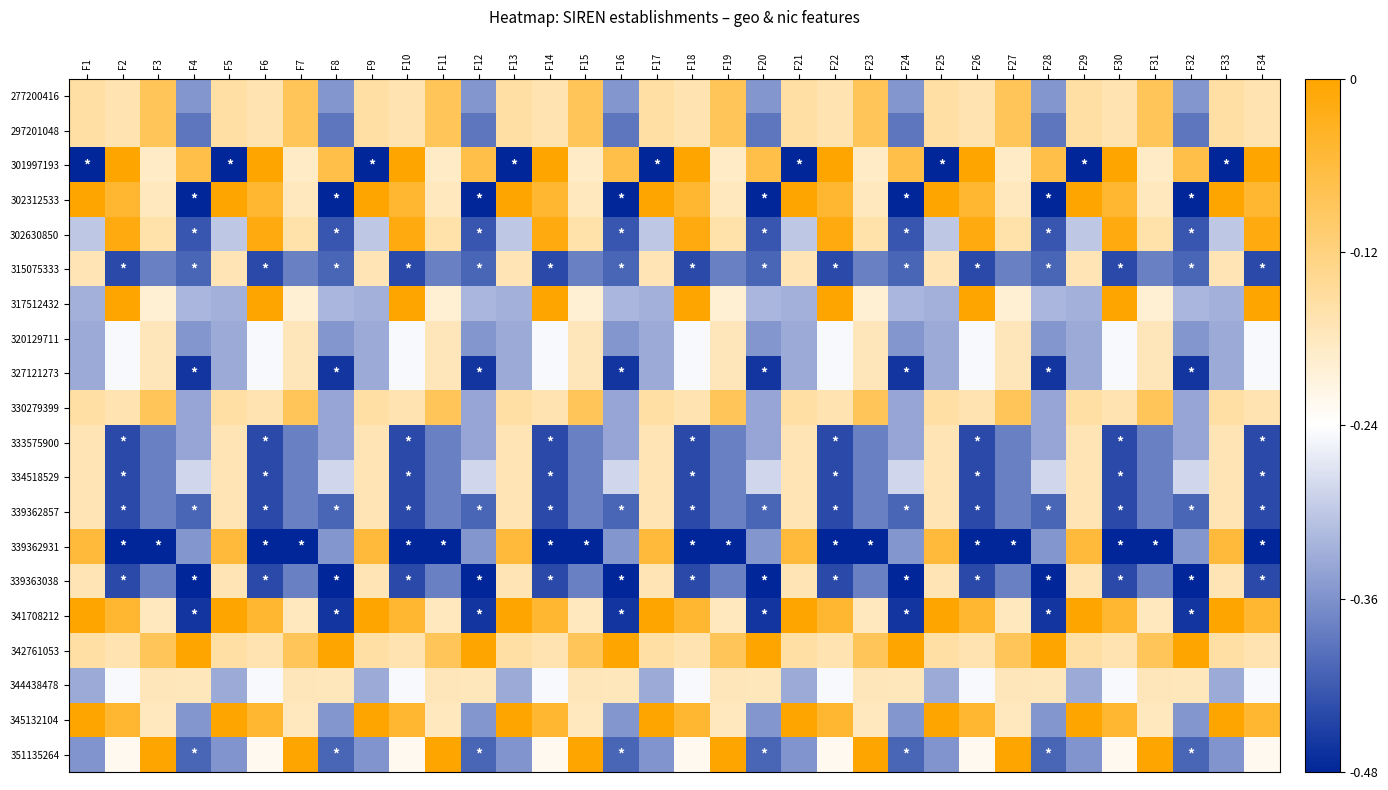

Which category has the highest value across all series?

F2